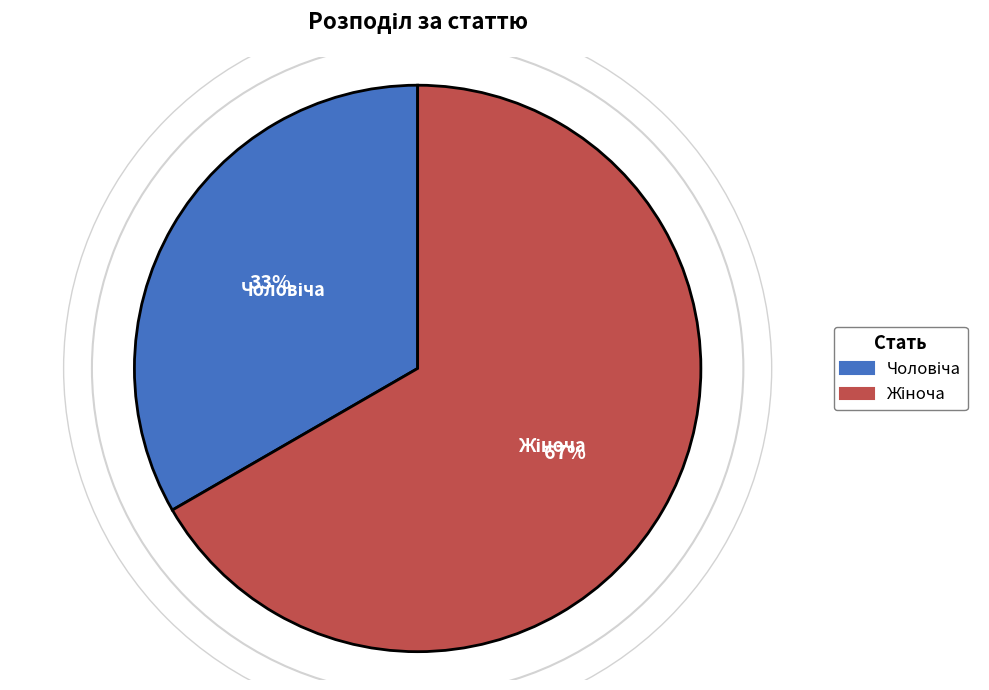

To the nearest percent, what is the average slice percentage?

50%